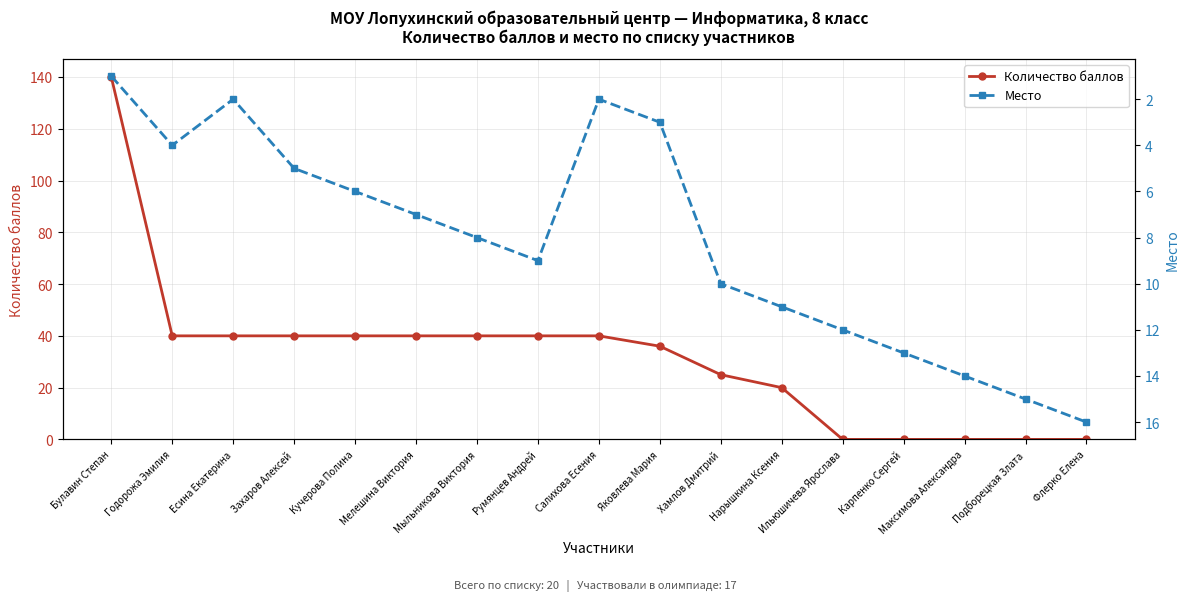

The value of Место at Румянцев Андрей is 9. True or false?

True